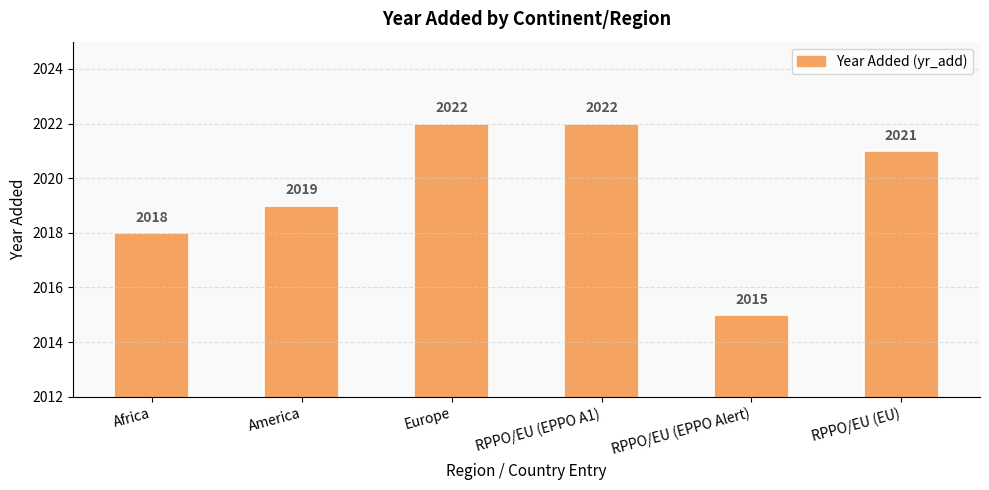

What is the sum of all values?

12117